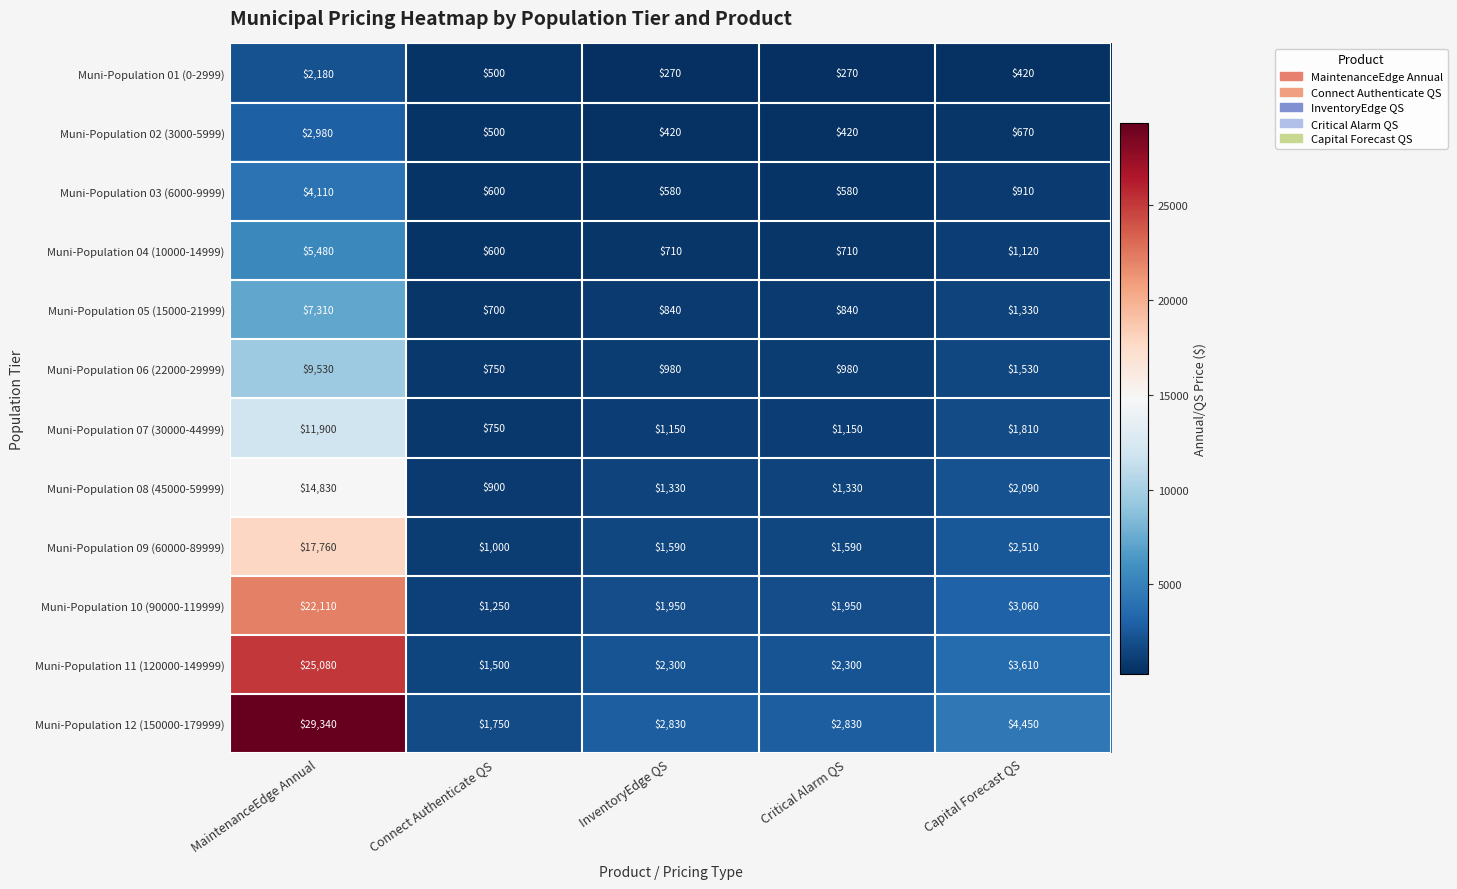

Which series changed the most between MaintenanceEdge Annual and InventoryEdge QS?

Muni-Population 12 (150000-179999)